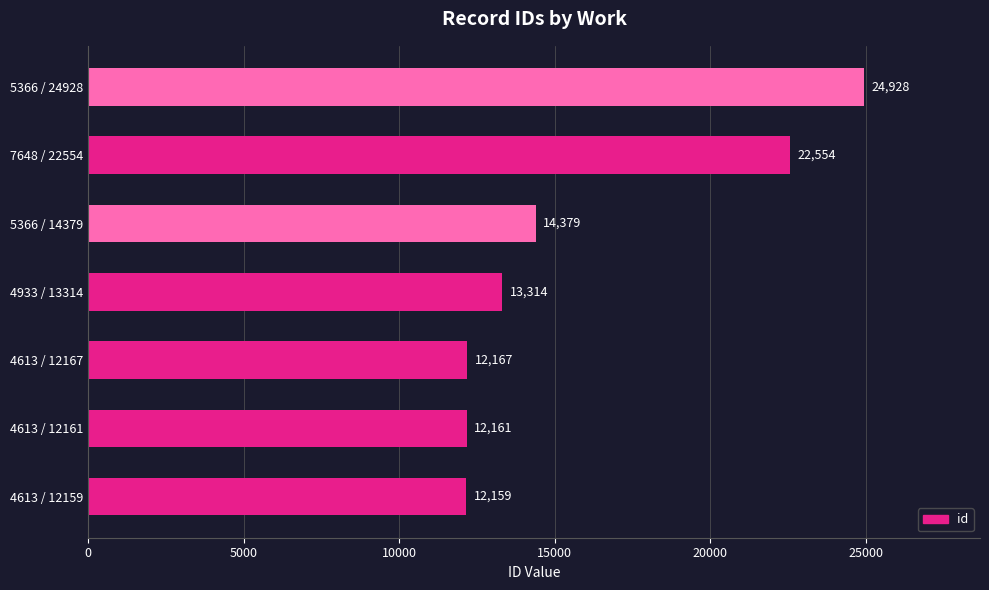

Where is the data nearest to the value 18543?

7648 / 22554